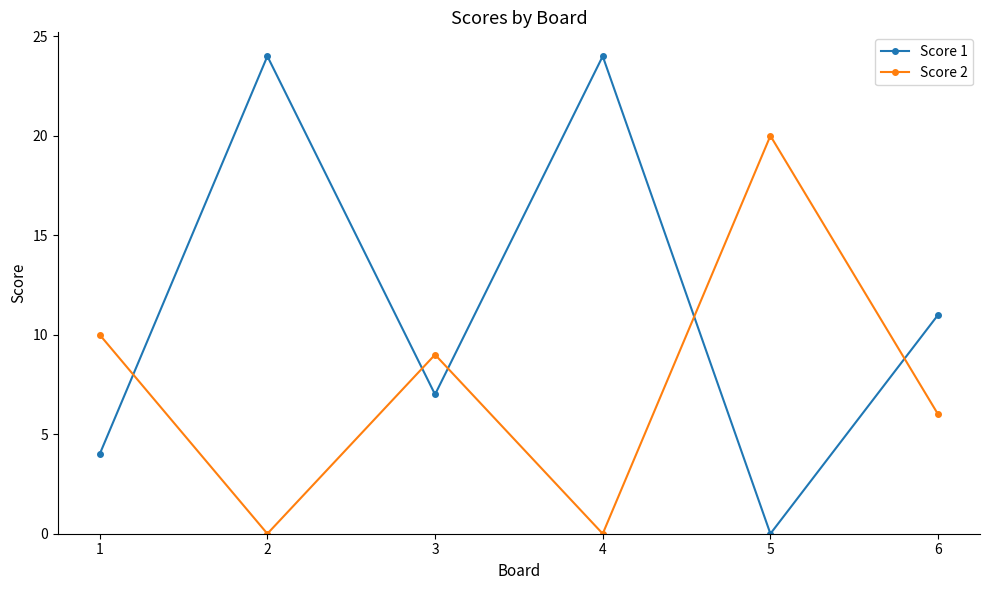

Rank the series by their maximum value, from lowest to highest.

Score 2, Score 1